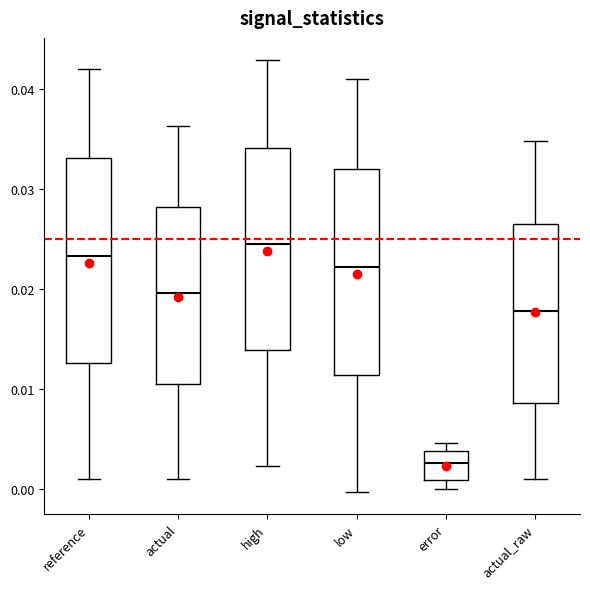

Which box has the highest median line?

high